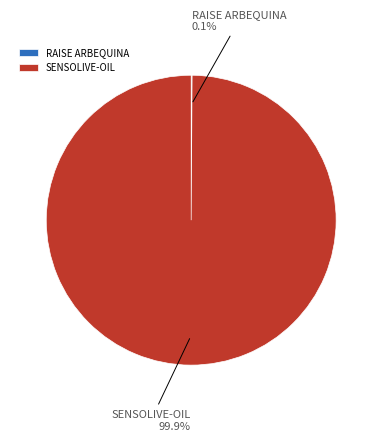

To the nearest percent, what portion does SENSOLIVE-OIL represent?

100%